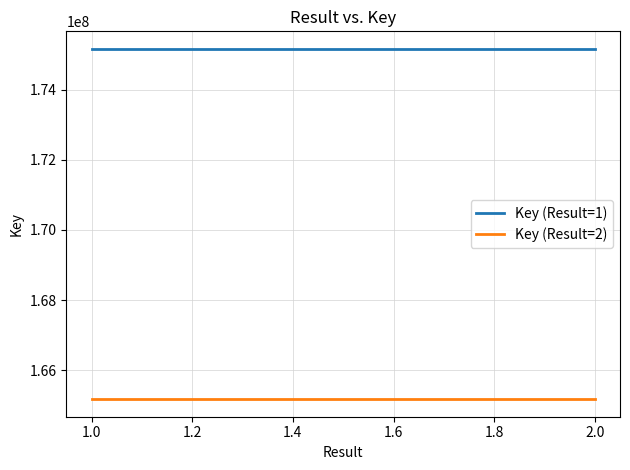

Which series has the largest range (max minus min)?

Key (Result=1)